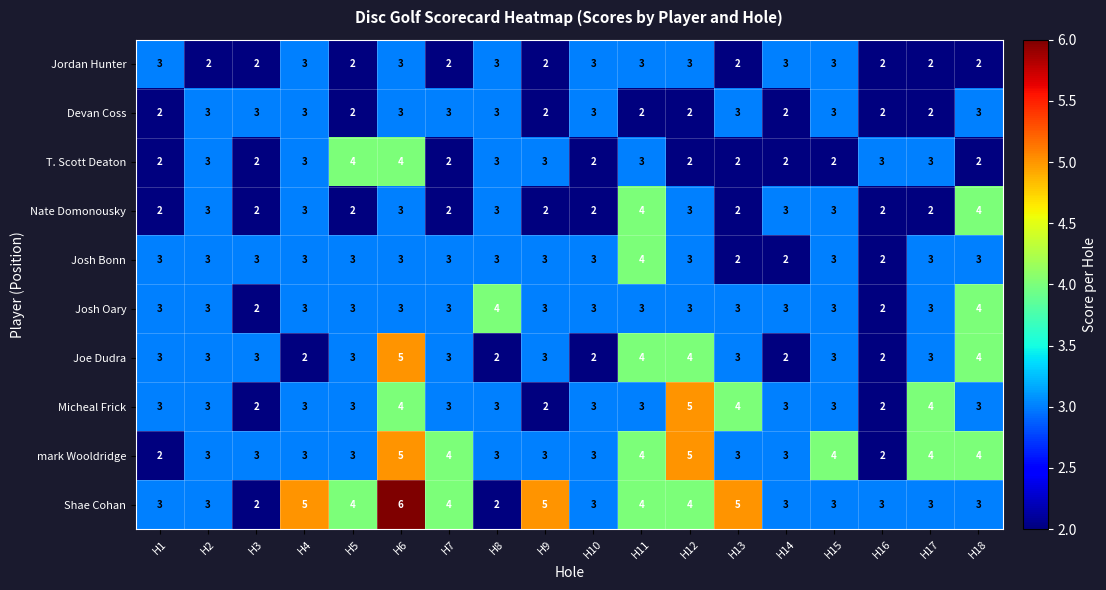

At which category is the sum across all series the highest?

H6